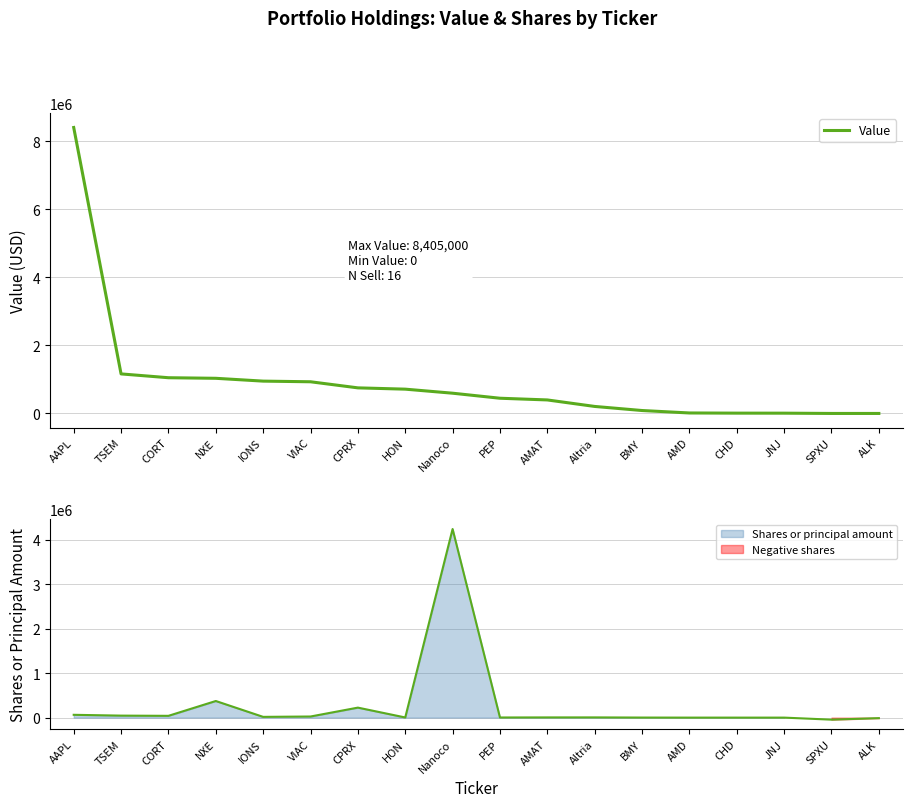

Reading right to left, what are all the values shown in this chart?

ALK=0	SPXU=0	JNJ=8000	CHD=9000	AMD=14000	BMY=86000	Altria=206000	AMAT=397000	PEP=447000	Nanoco=595000	HON=714000	CPRX=752000	VIAC=931000	IONS=950000	NXE=1033000	CORT=1050000	TSEM=1162000	AAPL=8405000